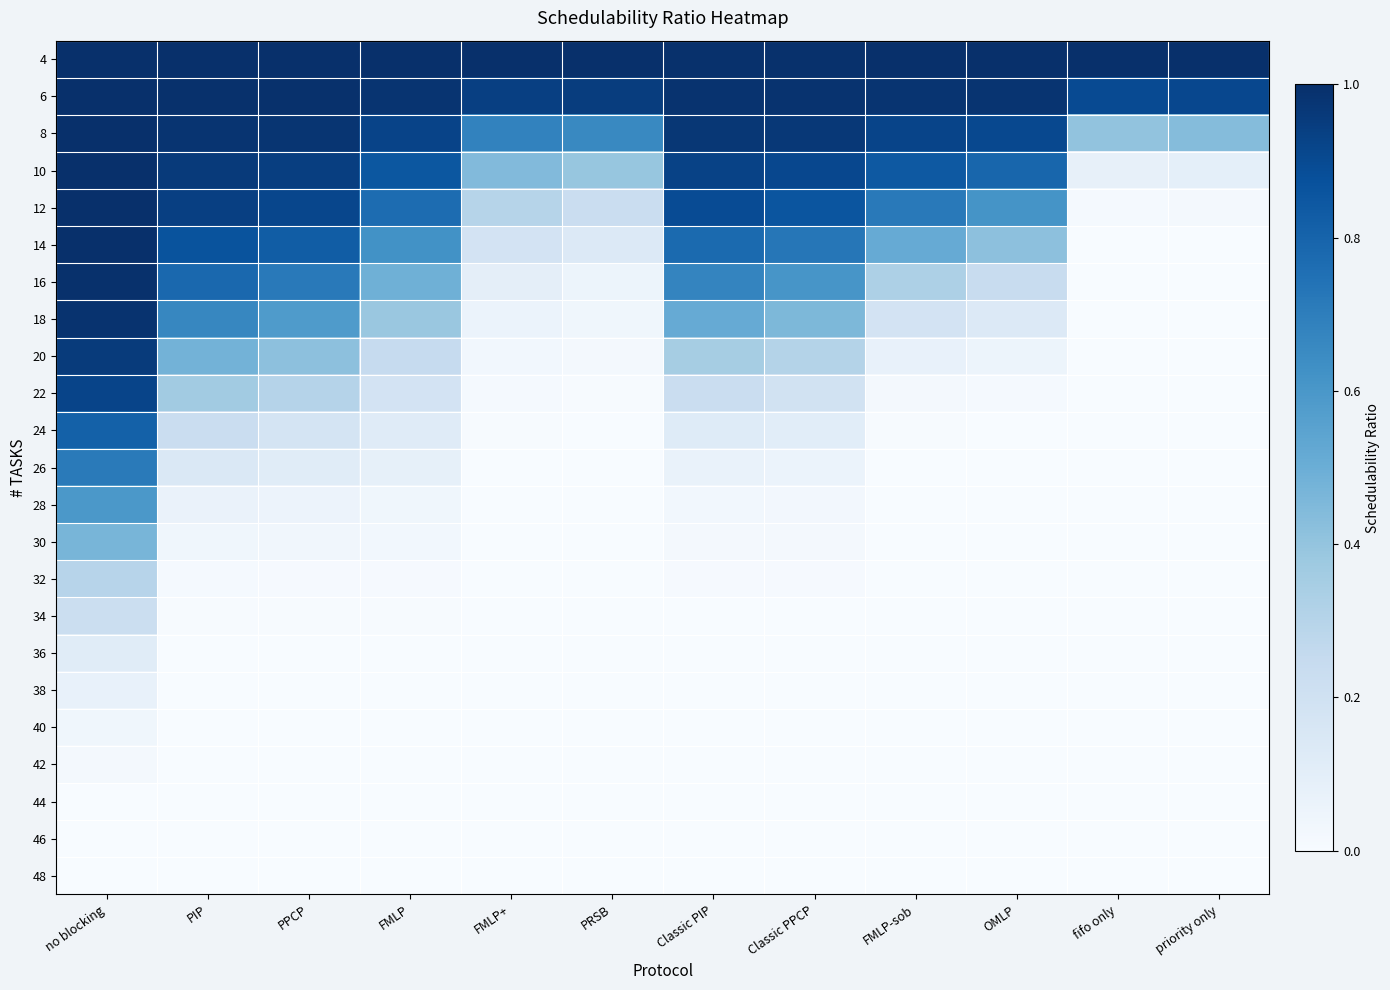

Reading left to right, what are all the values shown in this chart?

4: no blocking=1.0	PIP=1.0	PPCP=1.0	FMLP=1.0	FMLP+=1.0	PRSB=1.0	Classic PIP=1.0	Classic PPCP=1.0	FMLP-sob=1.0	OMLP=1.0	fifo only=1.0	priority only=1.0
6: no blocking=1.0	PIP=1.0	PPCP=1.0	FMLP=1.0	FMLP+=0.9	PRSB=0.9	Classic PIP=1.0	Classic PPCP=1.0	FMLP-sob=1.0	OMLP=1.0	fifo only=0.9	priority only=0.9
8: no blocking=1.0	PIP=1.0	PPCP=1.0	FMLP=0.9	FMLP+=0.7	PRSB=0.7	Classic PIP=1.0	Classic PPCP=1.0	FMLP-sob=0.9	OMLP=0.9	fifo only=0.4	priority only=0.4
10: no blocking=1.0	PIP=1.0	PPCP=0.9	FMLP=0.9	FMLP+=0.4	PRSB=0.4	Classic PIP=0.9	Classic PPCP=0.9	FMLP-sob=0.8	OMLP=0.8	fifo only=0.1	priority only=0.1
12: no blocking=1.0	PIP=0.9	PPCP=0.9	FMLP=0.8	FMLP+=0.3	PRSB=0.2	Classic PIP=0.9	Classic PPCP=0.9	FMLP-sob=0.7	OMLP=0.6	fifo only=0.0	priority only=0.0
14: no blocking=1.0	PIP=0.9	PPCP=0.8	FMLP=0.6	FMLP+=0.2	PRSB=0.1	Classic PIP=0.8	Classic PPCP=0.7	FMLP-sob=0.5	OMLP=0.4	fifo only=0.0	priority only=0.0
16: no blocking=1.0	PIP=0.8	PPCP=0.7	FMLP=0.5	FMLP+=0.1	PRSB=0.1	Classic PIP=0.7	Classic PPCP=0.6	FMLP-sob=0.3	OMLP=0.2	fifo only=0.0	priority only=0.0
18: no blocking=1.0	PIP=0.7	PPCP=0.6	FMLP=0.4	FMLP+=0.1	PRSB=0.0	Classic PIP=0.5	Classic PPCP=0.5	FMLP-sob=0.2	OMLP=0.1	fifo only=0.0	priority only=0.0
20: no blocking=1.0	PIP=0.5	PPCP=0.4	FMLP=0.2	FMLP+=0.0	PRSB=0.0	Classic PIP=0.3	Classic PPCP=0.3	FMLP-sob=0.1	OMLP=0.1	fifo only=0.0	priority only=0.0
22: no blocking=0.9	PIP=0.4	PPCP=0.3	FMLP=0.2	FMLP+=0.0	PRSB=0.0	Classic PIP=0.2	Classic PPCP=0.2	FMLP-sob=0.0	OMLP=0.0	fifo only=0.0	priority only=0.0
24: no blocking=0.8	PIP=0.2	PPCP=0.2	FMLP=0.1	FMLP+=0.0	PRSB=0.0	Classic PIP=0.1	Classic PPCP=0.1	FMLP-sob=0.0	OMLP=0.0	fifo only=0.0	priority only=0.0
26: no blocking=0.7	PIP=0.1	PPCP=0.1	FMLP=0.1	FMLP+=0.0	PRSB=0.0	Classic PIP=0.1	Classic PPCP=0.1	FMLP-sob=0.0	OMLP=0.0	fifo only=0.0	priority only=0.0
28: no blocking=0.6	PIP=0.1	PPCP=0.1	FMLP=0.0	FMLP+=0.0	PRSB=0.0	Classic PIP=0.0	Classic PPCP=0.0	FMLP-sob=0.0	OMLP=0.0	fifo only=0.0	priority only=0.0
30: no blocking=0.5	PIP=0.0	PPCP=0.0	FMLP=0.0	FMLP+=0.0	PRSB=0.0	Classic PIP=0.0	Classic PPCP=0.0	FMLP-sob=0.0	OMLP=0.0	fifo only=0.0	priority only=0.0
32: no blocking=0.3	PIP=0.0	PPCP=0.0	FMLP=0.0	FMLP+=0.0	PRSB=0.0	Classic PIP=0.0	Classic PPCP=0.0	FMLP-sob=0.0	OMLP=0.0	fifo only=0.0	priority only=0.0
34: no blocking=0.2	PIP=0.0	PPCP=0.0	FMLP=0.0	FMLP+=0.0	PRSB=0.0	Classic PIP=0.0	Classic PPCP=0.0	FMLP-sob=0.0	OMLP=0.0	fifo only=0.0	priority only=0.0
36: no blocking=0.1	PIP=0.0	PPCP=0.0	FMLP=0.0	FMLP+=0.0	PRSB=0.0	Classic PIP=0.0	Classic PPCP=0.0	FMLP-sob=0.0	OMLP=0.0	fifo only=0.0	priority only=0.0
38: no blocking=0.1	PIP=0.0	PPCP=0.0	FMLP=0.0	FMLP+=0.0	PRSB=0.0	Classic PIP=0.0	Classic PPCP=0.0	FMLP-sob=0.0	OMLP=0.0	fifo only=0.0	priority only=0.0
40: no blocking=0.0	PIP=0.0	PPCP=0.0	FMLP=0.0	FMLP+=0.0	PRSB=0.0	Classic PIP=0.0	Classic PPCP=0.0	FMLP-sob=0.0	OMLP=0.0	fifo only=0.0	priority only=0.0
42: no blocking=0.0	PIP=0.0	PPCP=0.0	FMLP=0.0	FMLP+=0.0	PRSB=0.0	Classic PIP=0.0	Classic PPCP=0.0	FMLP-sob=0.0	OMLP=0.0	fifo only=0.0	priority only=0.0
44: no blocking=0.0	PIP=0.0	PPCP=0.0	FMLP=0.0	FMLP+=0.0	PRSB=0.0	Classic PIP=0.0	Classic PPCP=0.0	FMLP-sob=0.0	OMLP=0.0	fifo only=0.0	priority only=0.0
46: no blocking=0.0	PIP=0.0	PPCP=0.0	FMLP=0.0	FMLP+=0.0	PRSB=0.0	Classic PIP=0.0	Classic PPCP=0.0	FMLP-sob=0.0	OMLP=0.0	fifo only=0.0	priority only=0.0
48: no blocking=0.0	PIP=0.0	PPCP=0.0	FMLP=0.0	FMLP+=0.0	PRSB=0.0	Classic PIP=0.0	Classic PPCP=0.0	FMLP-sob=0.0	OMLP=0.0	fifo only=0.0	priority only=0.0